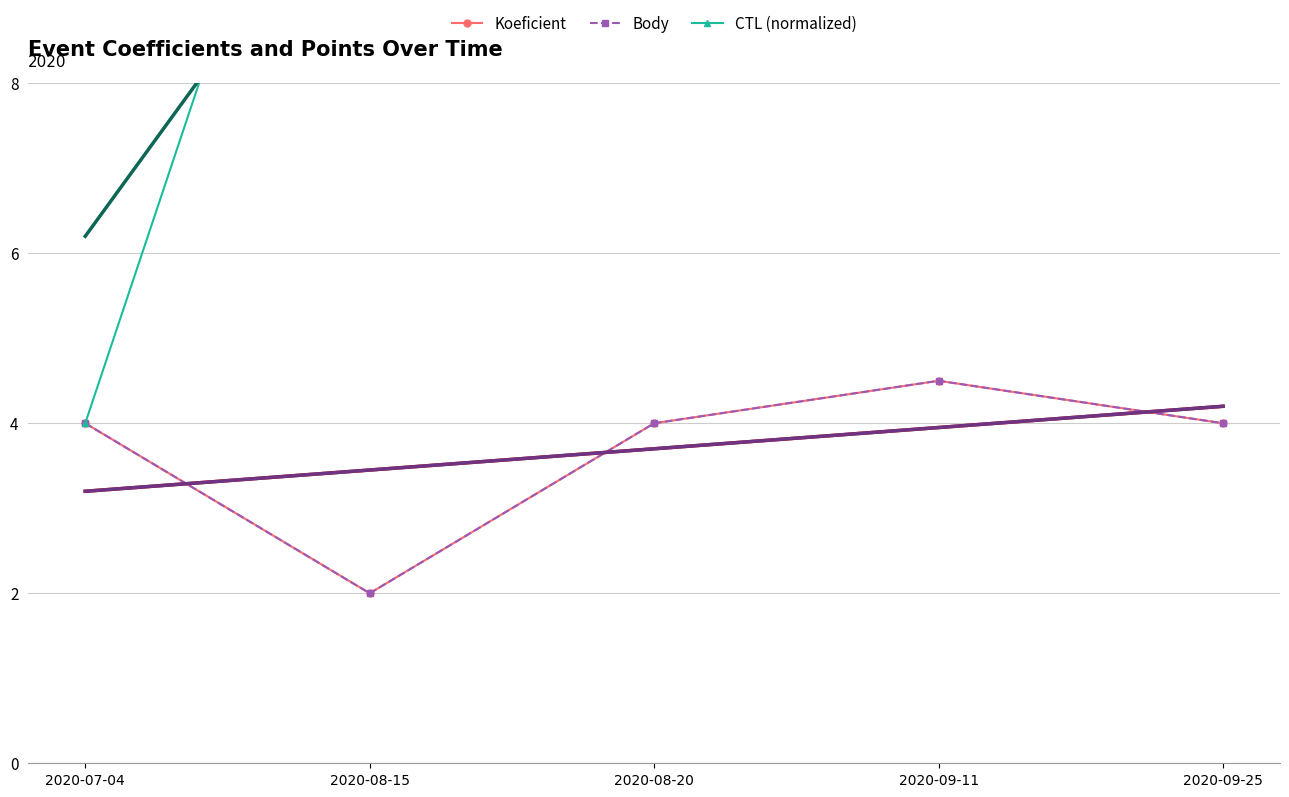

Reading left to right, list all the values displayed in this chart.

Koeficient: 4.0	2.0	4.0	4.5	4.0
Body: 4.0	2.0	4.0	4.5	4.0
CTL (normalized): 4.0	14.0	15.0	20.0	24.0